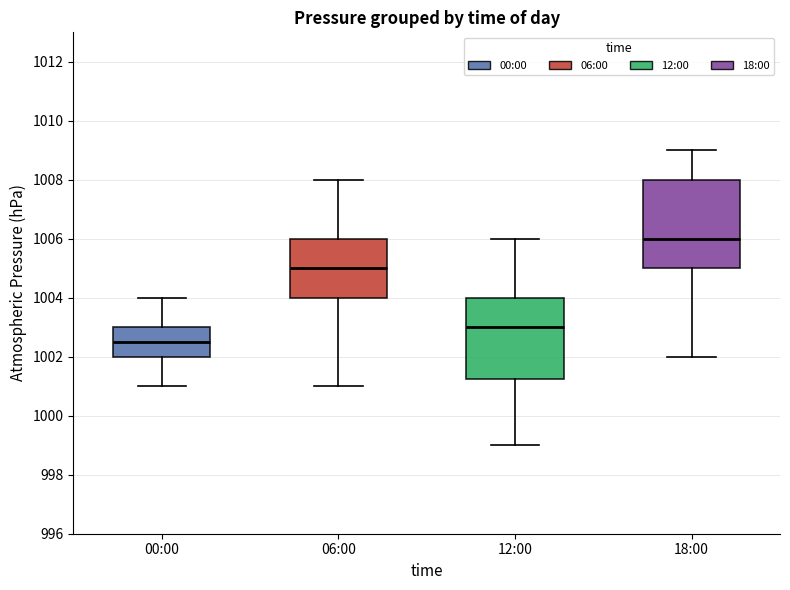

Reading left to right, read every box against the y-axis: the position of its median line, the range the box covers, and the ends of its whiskers. The values are not printed on the chart, so give them approximately, as read against the axis.

00:00: median 1002.6, box 1002.0 to 1003.0, whiskers 1001.0 to 1004.0
06:00: median 1005.0, box 1004.0 to 1006.0, whiskers 1001.0 to 1008.0
12:00: median 1003.0, box 1001.2 to 1004.0, whiskers 999.0 to 1006.0
18:00: median 1006.0, box 1005.0 to 1008.0, whiskers 1002.0 to 1009.0